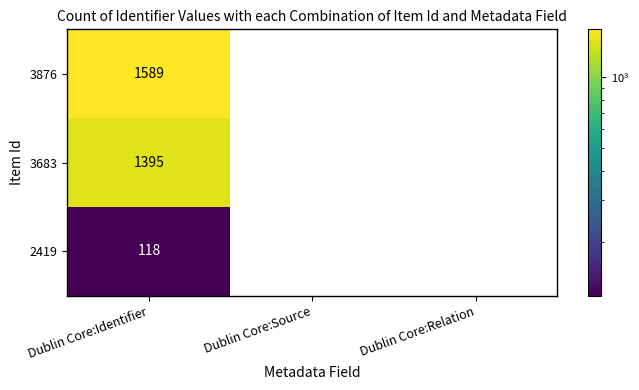

Reading right to left, list all the values displayed in this chart.

3876: Dublin Core:Relation=0	Dublin Core:Source=0	Dublin Core:Identifier=1589
3683: Dublin Core:Relation=0	Dublin Core:Source=0	Dublin Core:Identifier=1395
2419: Dublin Core:Relation=0	Dublin Core:Source=0	Dublin Core:Identifier=118